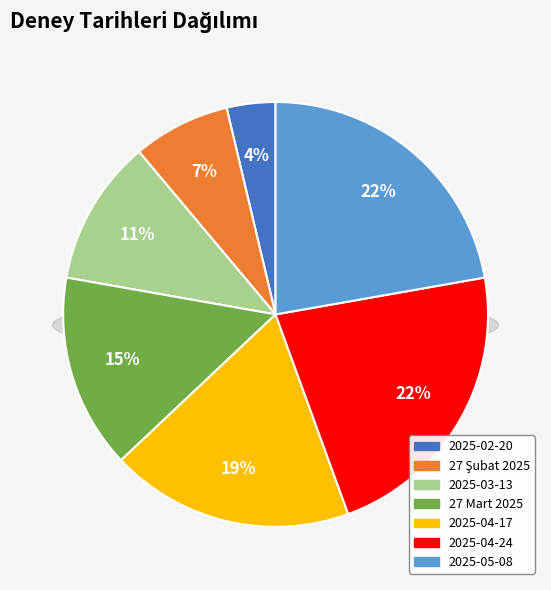

How many slices are in this pie chart?

7